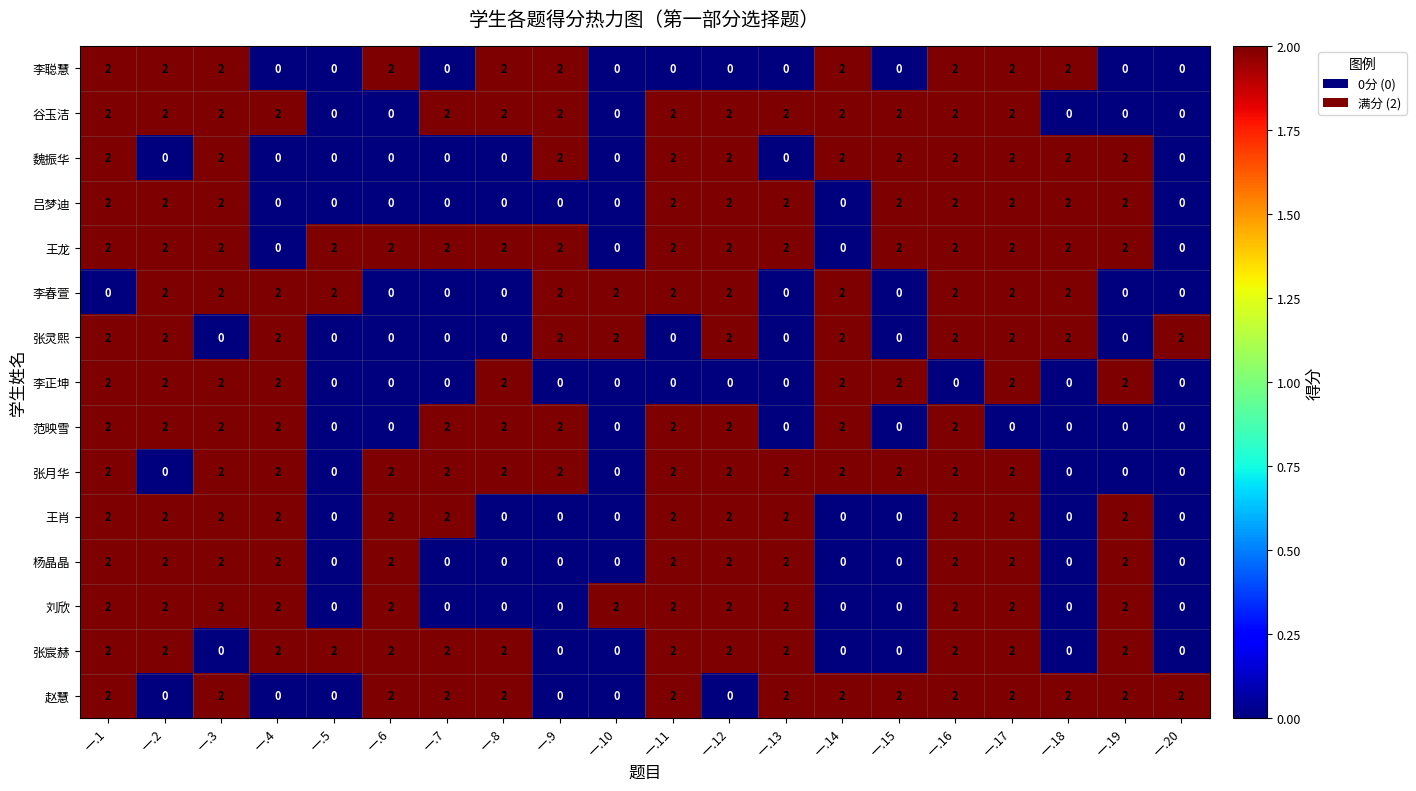

How many 张月华 values are between 0 and 2?

20